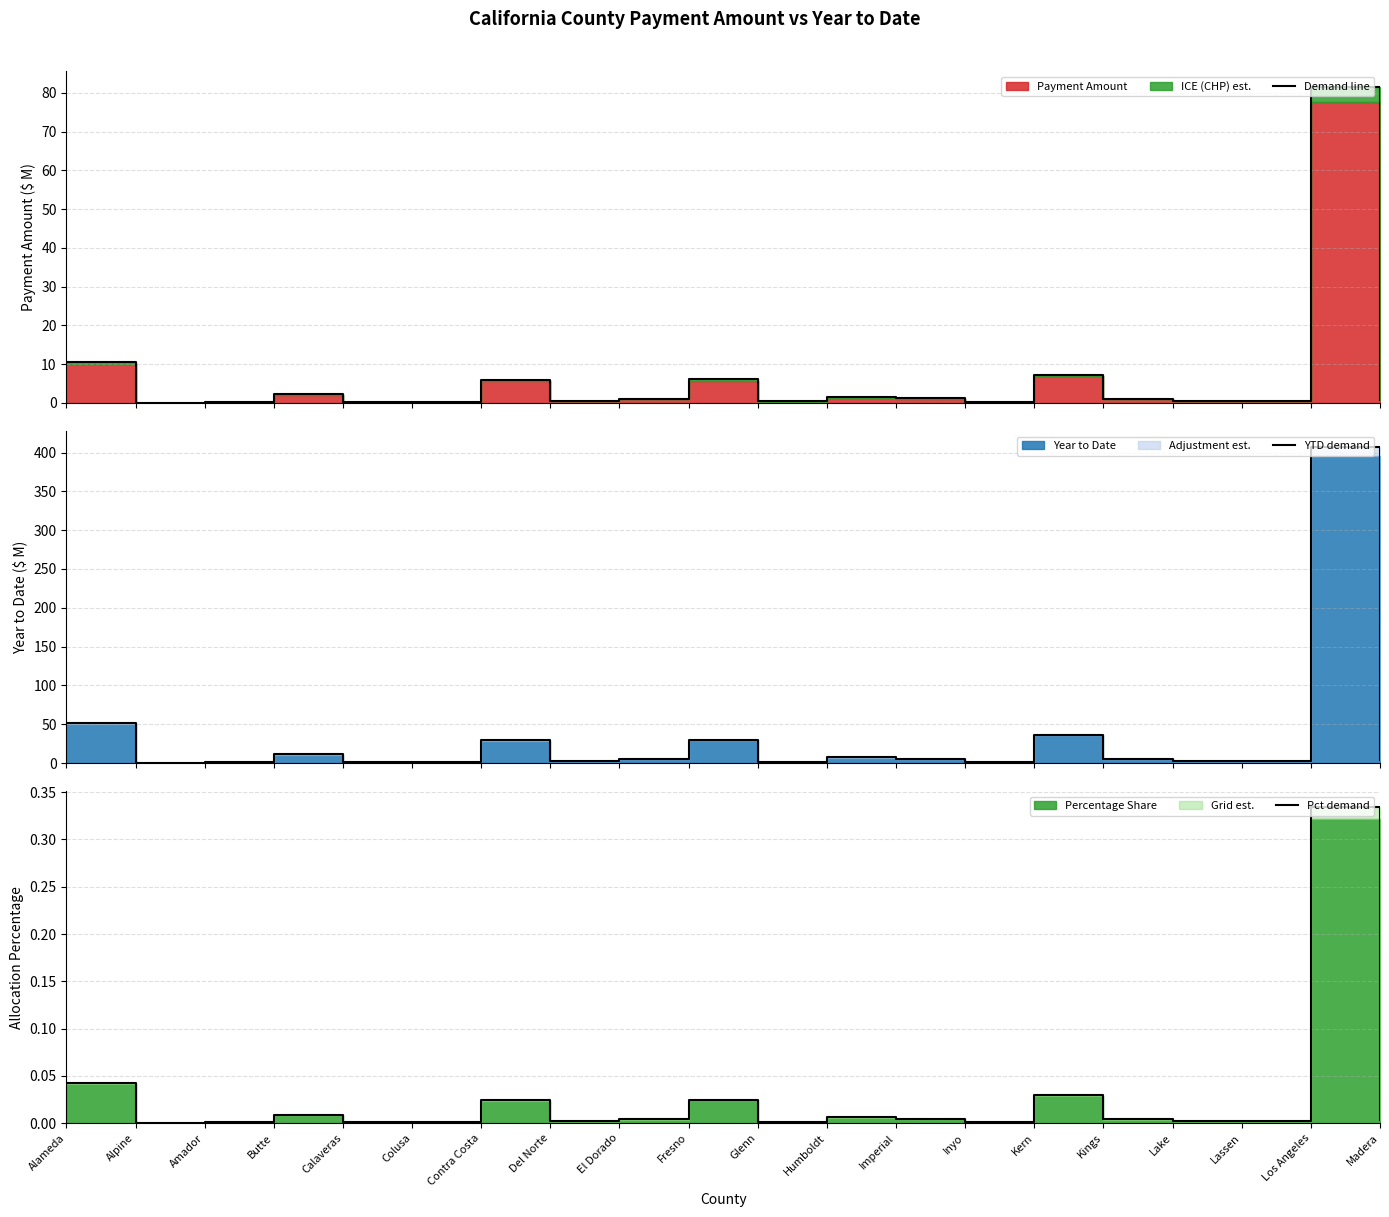

True or false: Pct demand has more than 0 points higher than both neighbors.

True